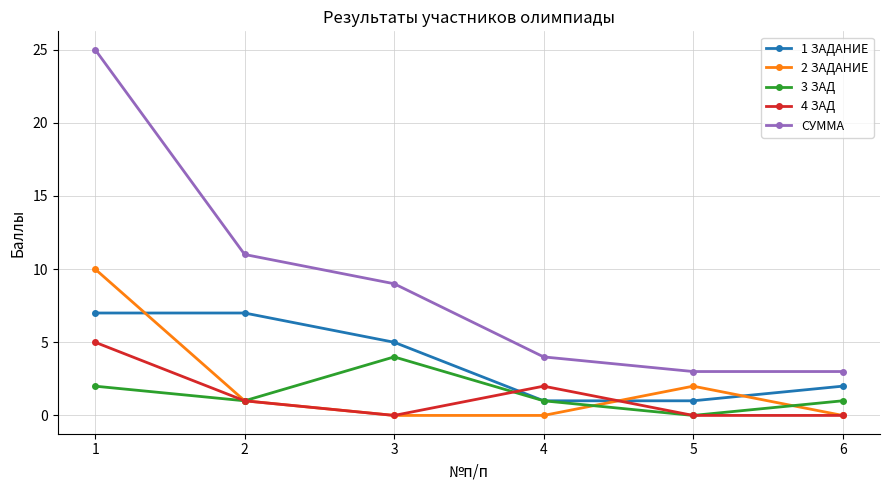

Is the value of 3 ЗАД at 1 greater than the value of СУММА at 5?

No